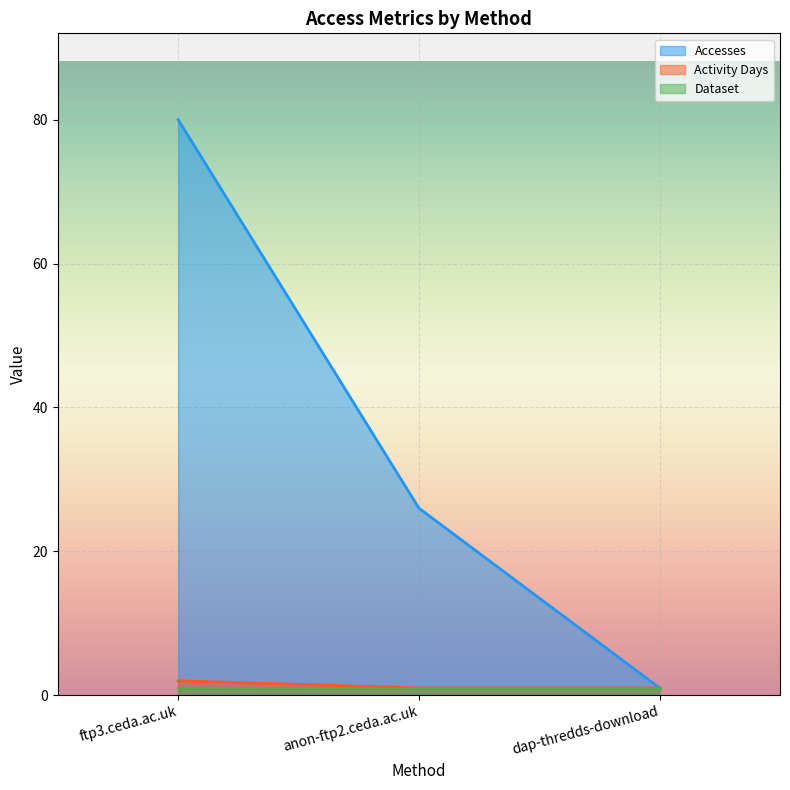

What is the label of the 2nd point from the right?

anon-ftp2.ceda.ac.uk